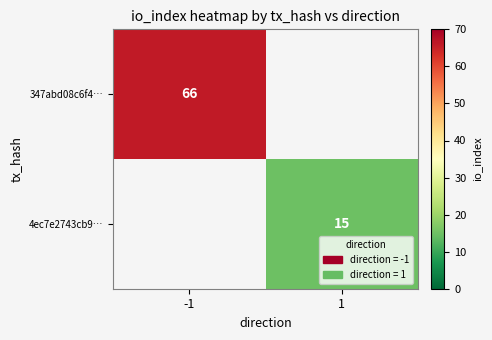

At which category does the chart reach its peak across all series?

-1